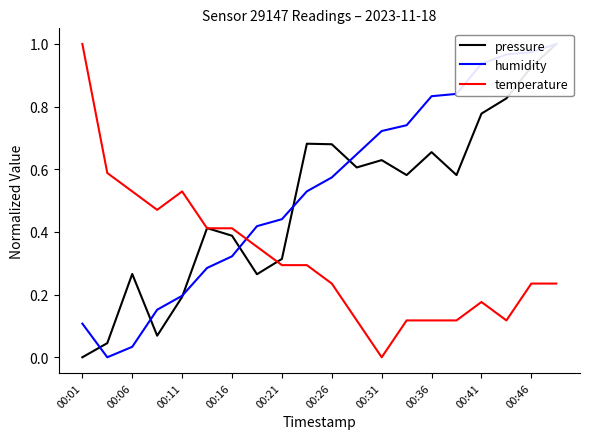

How many interior local valleys does the temperature series have?

3